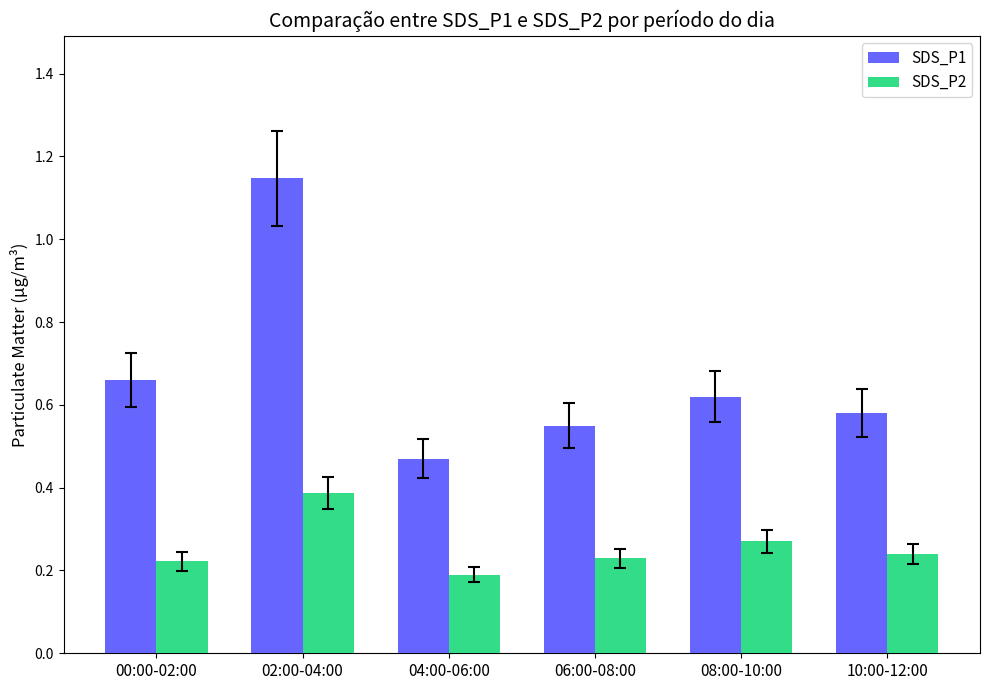

List the series in order of their overall mean, highest first.

SDS_P1, SDS_P2